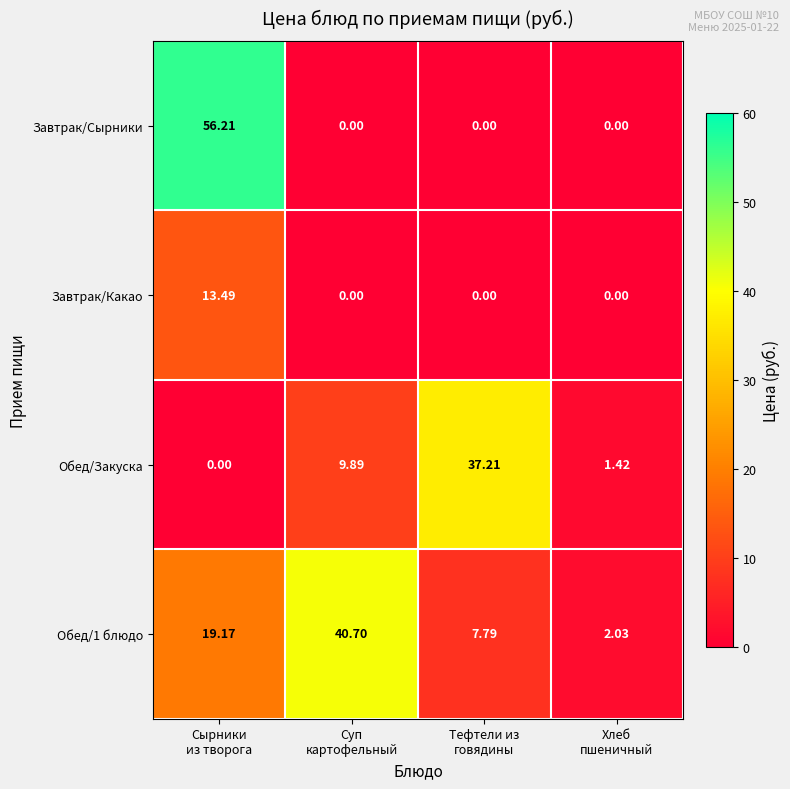

Which series has the widest spread of values?

Завтрак/Сырники